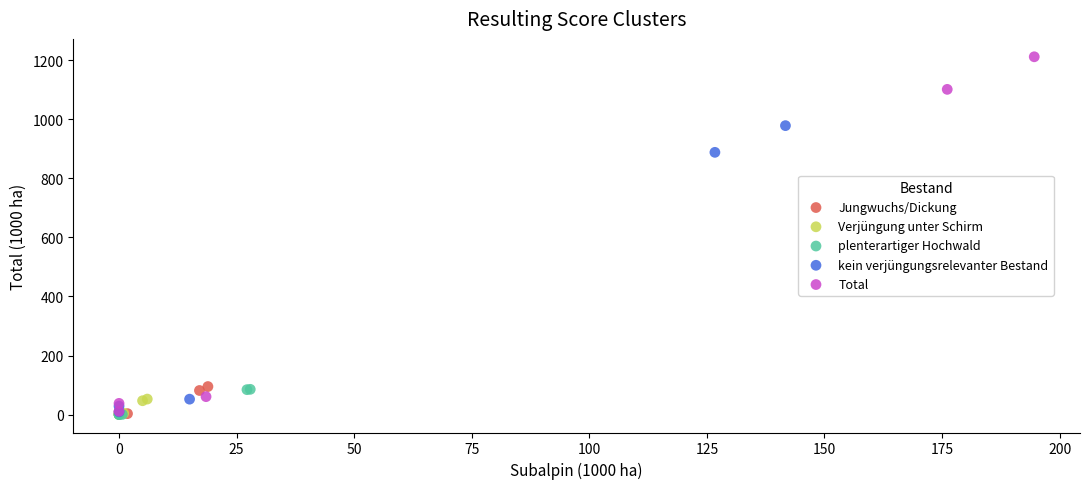

Which series has the largest Y range (max minus min)?

Total